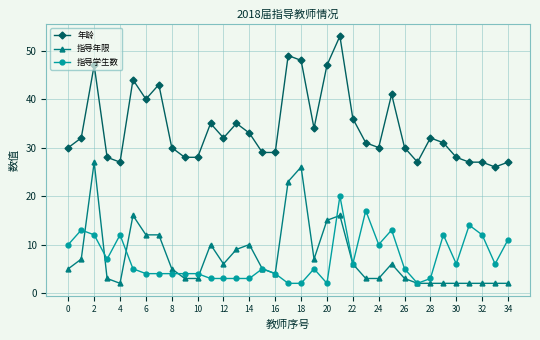

Which series has the largest total across all categories?

年龄